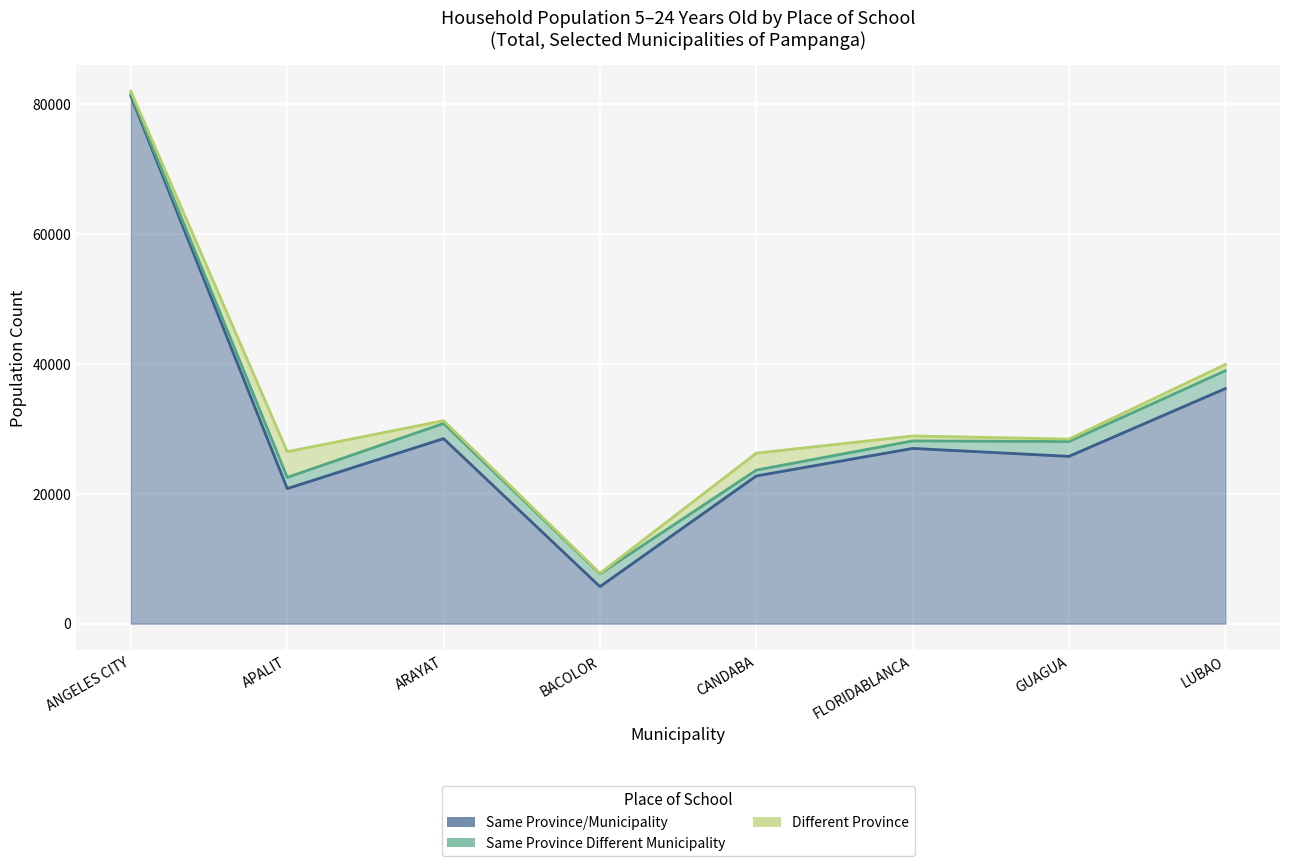

What is the label of the 1st point from the right?

LUBAO